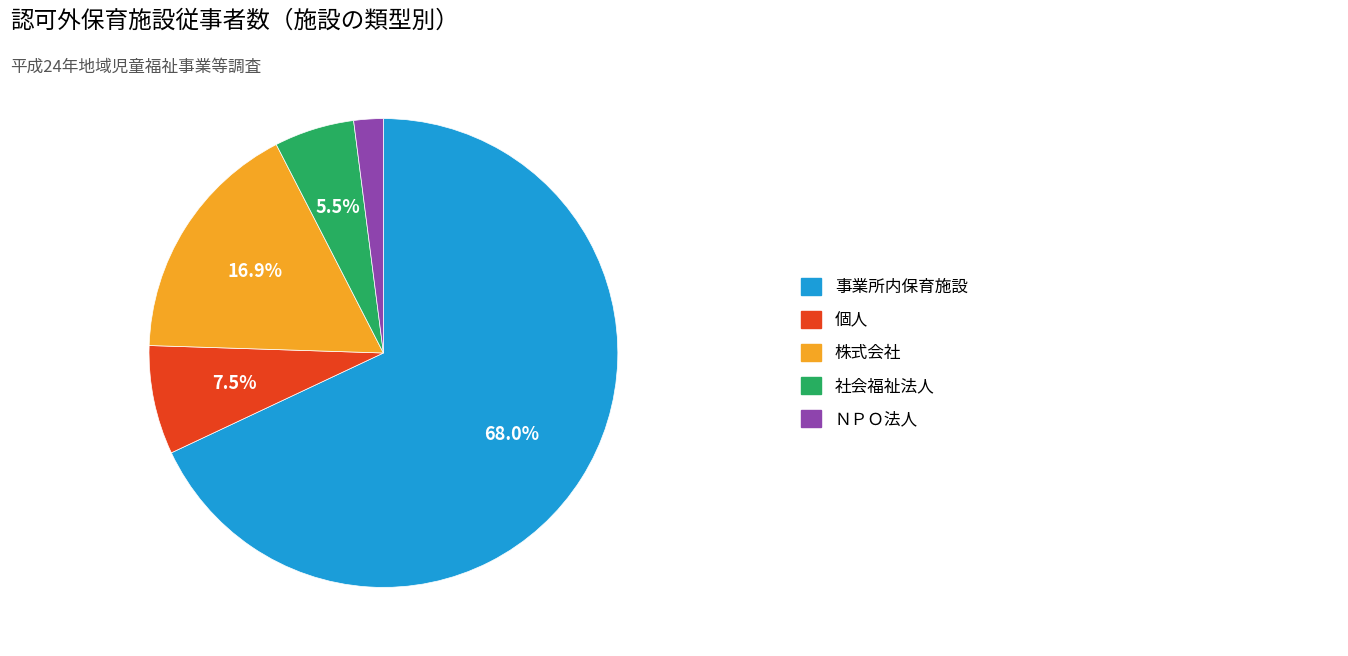

Does any single category account for the majority?

Yes